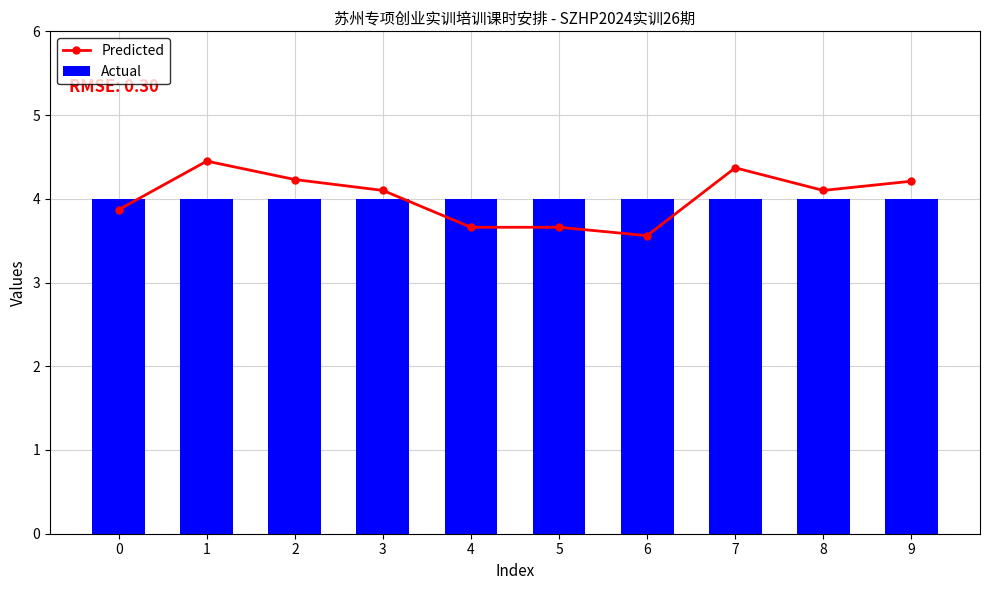

Which series has the largest range (max minus min)?

Predicted